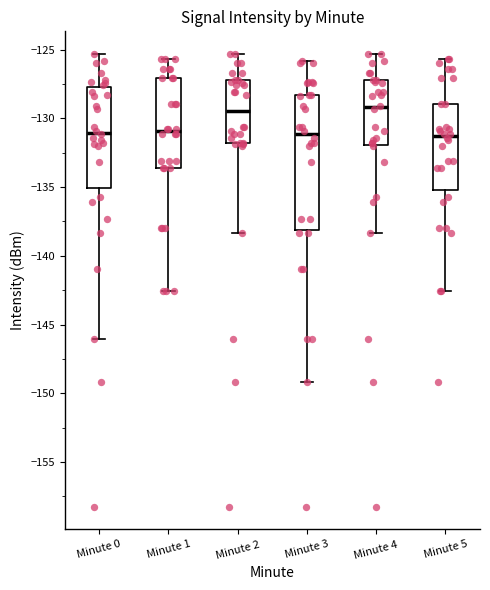

Where is the upper edge of the box for Minute 1 on the y-axis? The values are not printed on the chart, so give them approximately, as read against the axis.

-127.0